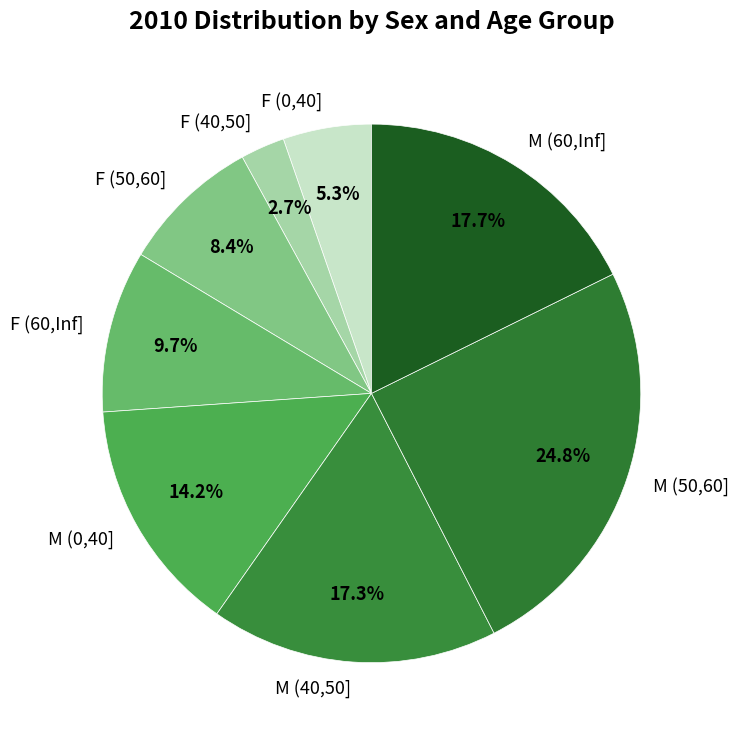

True or false: M (40,50] accounts for 17% of the total.

True